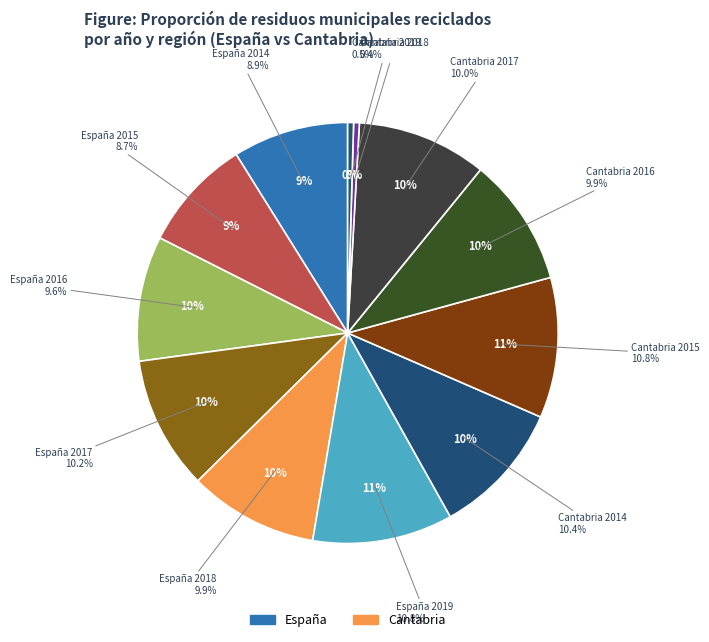

Is the sum of Cantabria 2016 and Cantabria 2017 greater than half?

No